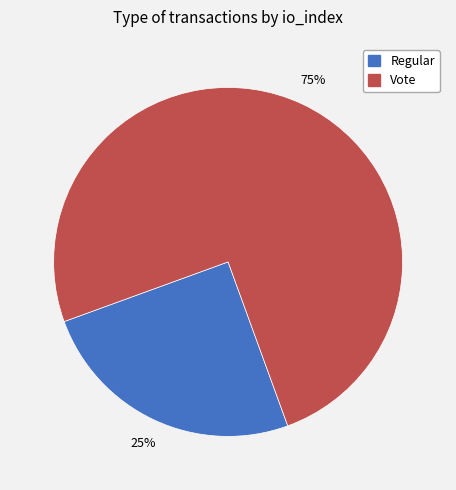

To the nearest percent, what portion does Vote represent?

75%